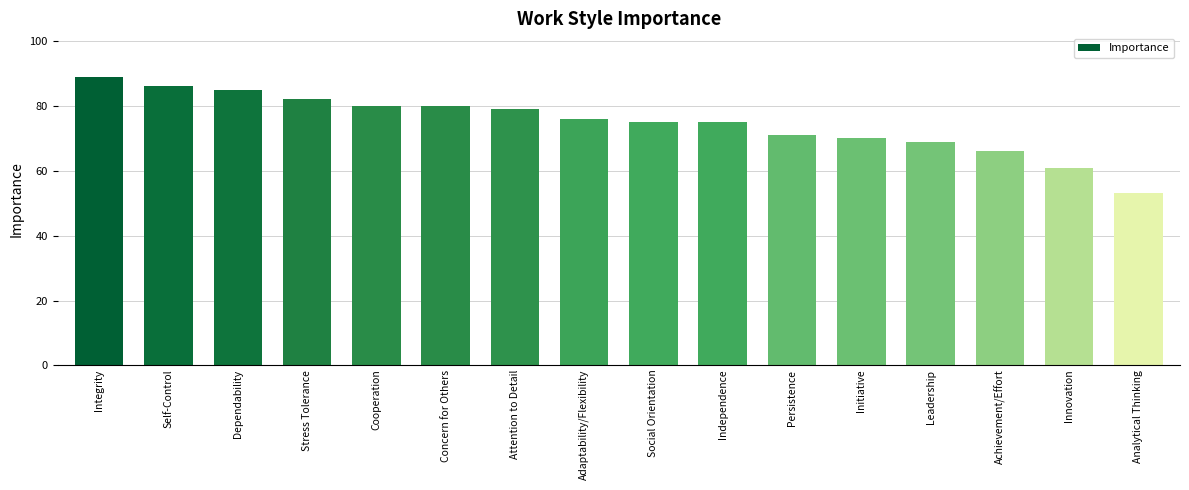

The value at Achievement/Effort is 17. True or false?

False